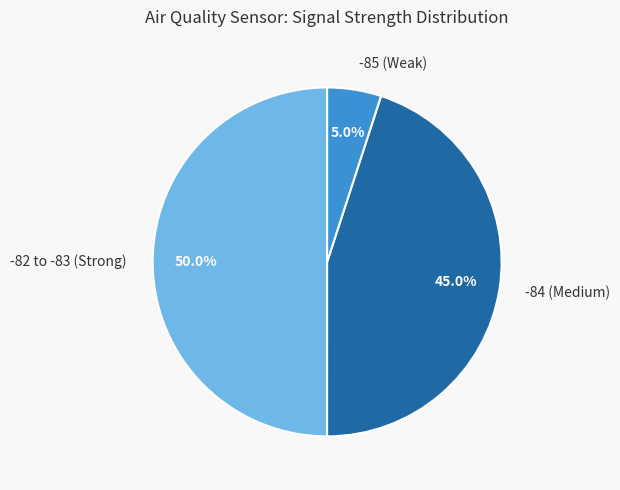

Is -85 (Weak) the majority of the pie?

No